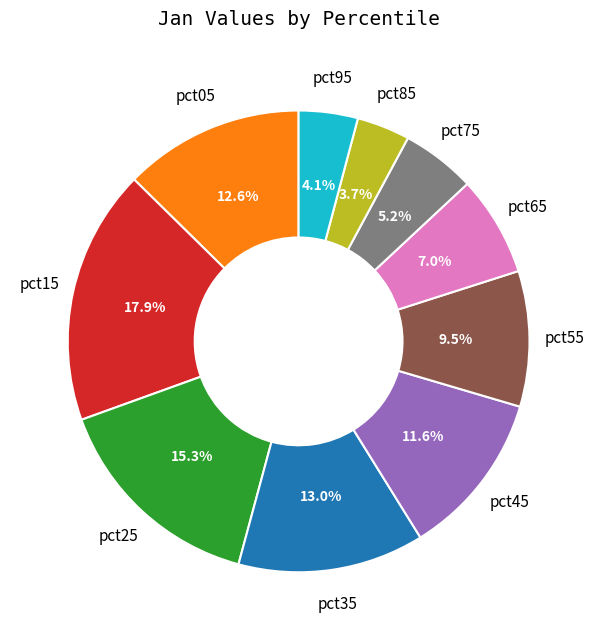

The pct15 slice represents 18% of the pie. True or false?

True